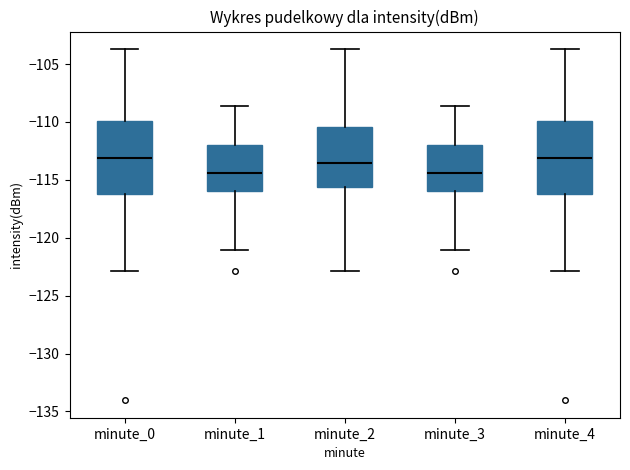

Reading left to right, transcribe this box plot: for each box, give where its median line is, the range the box spans, and where its two whiskers end, as read against the y-axis. The values are not printed on the chart, so give them approximately, as read against the axis.

minute_0: median -113.0, box -116.5 to -110.0, whiskers -123.0 to -103.5
minute_1: median -114.5, box -116.0 to -112.0, whiskers -121.0 to -108.5
minute_2: median -113.5, box -115.5 to -110.5, whiskers -123.0 to -103.5
minute_3: median -114.5, box -116.0 to -112.0, whiskers -121.0 to -108.5
minute_4: median -113.0, box -116.5 to -110.0, whiskers -123.0 to -103.5